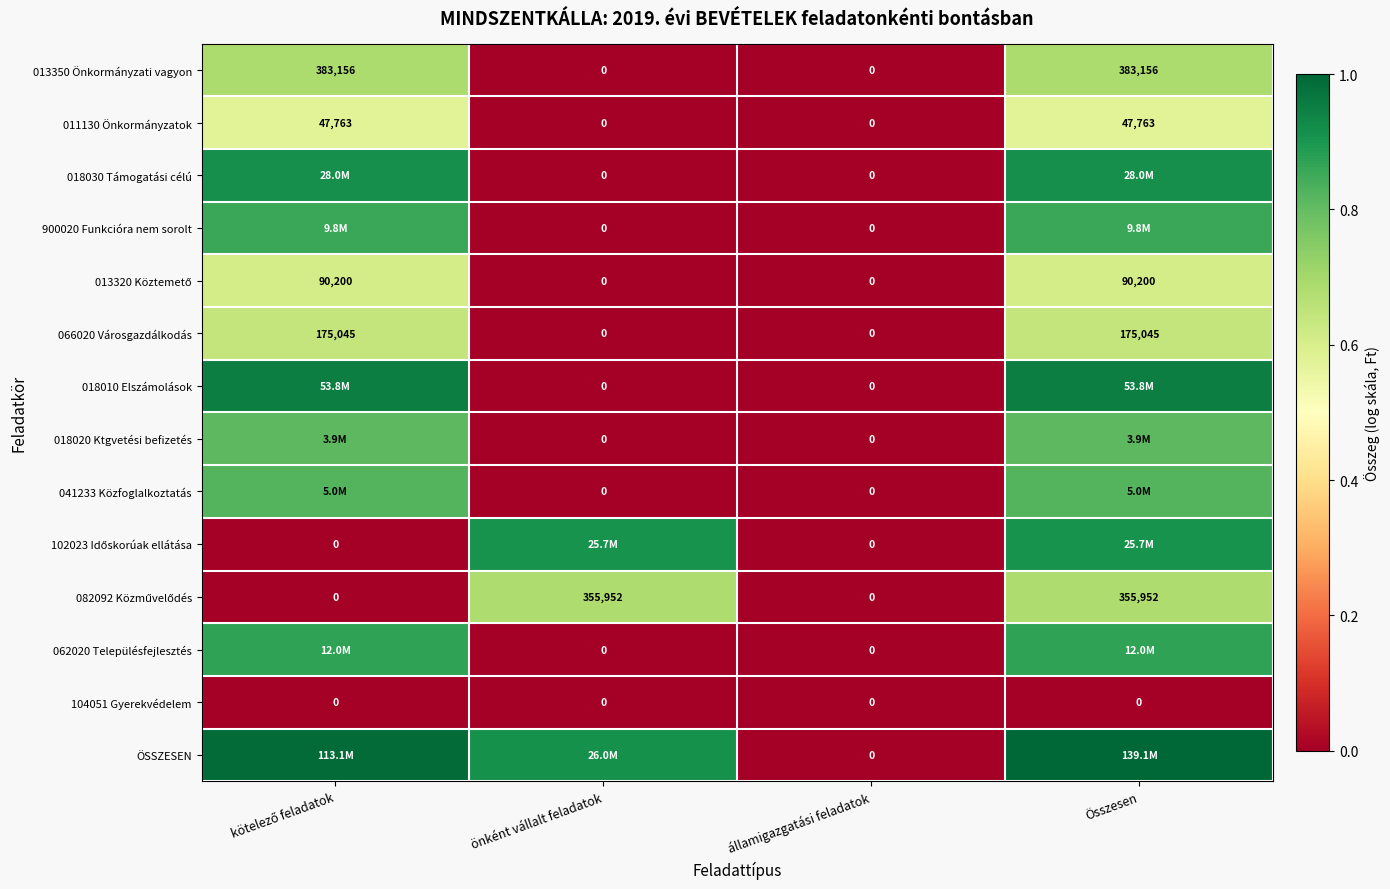

How many values in the 900020 Funkcióra nem sorolt series exceed 0?

2